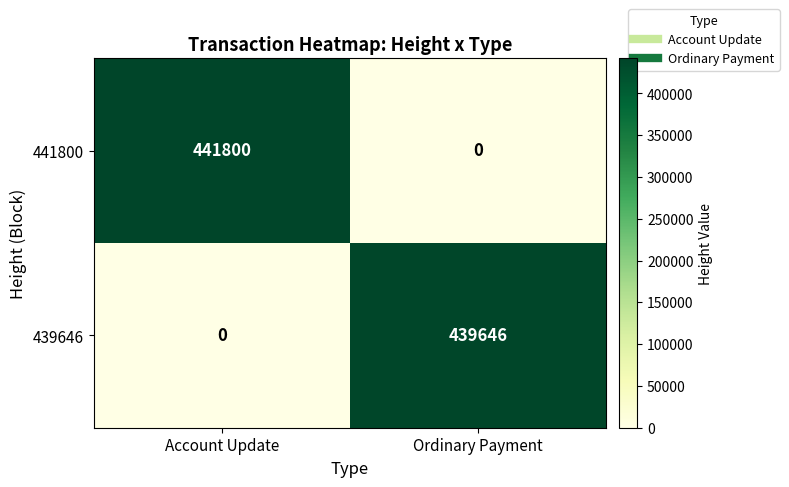

Which series has the widest spread of values?

441800